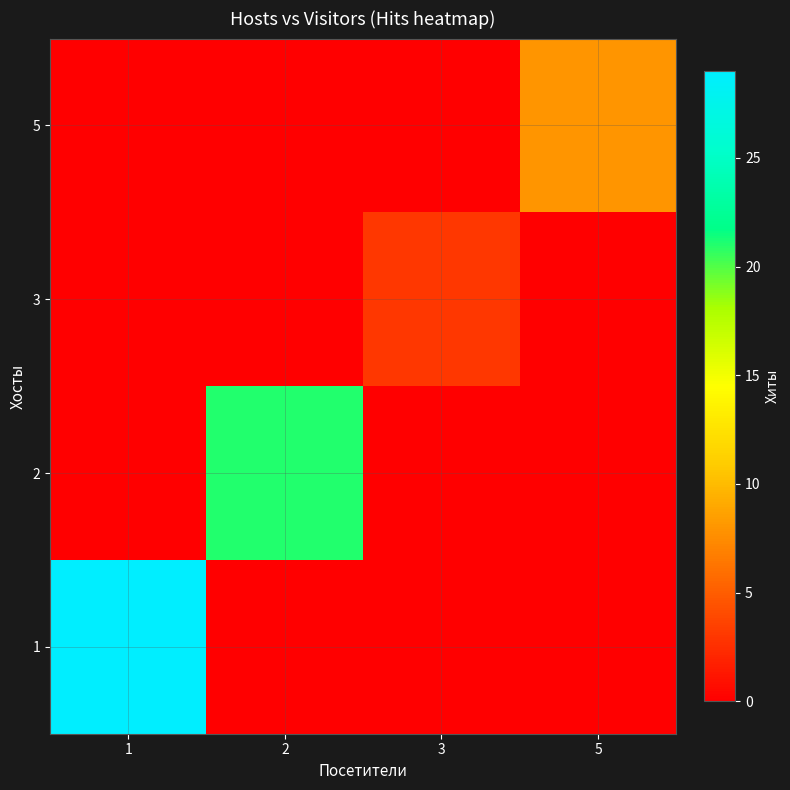

Count the number of data series in this chart.

4